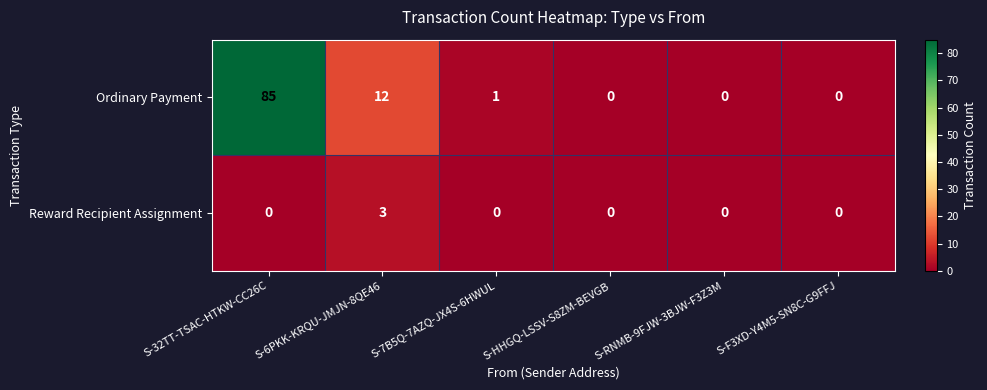

Reading right to left, transcribe all the data shown in this chart.

Ordinary Payment: 0	0	0	1	12	85
Reward Recipient Assignment: 0	0	0	0	3	0